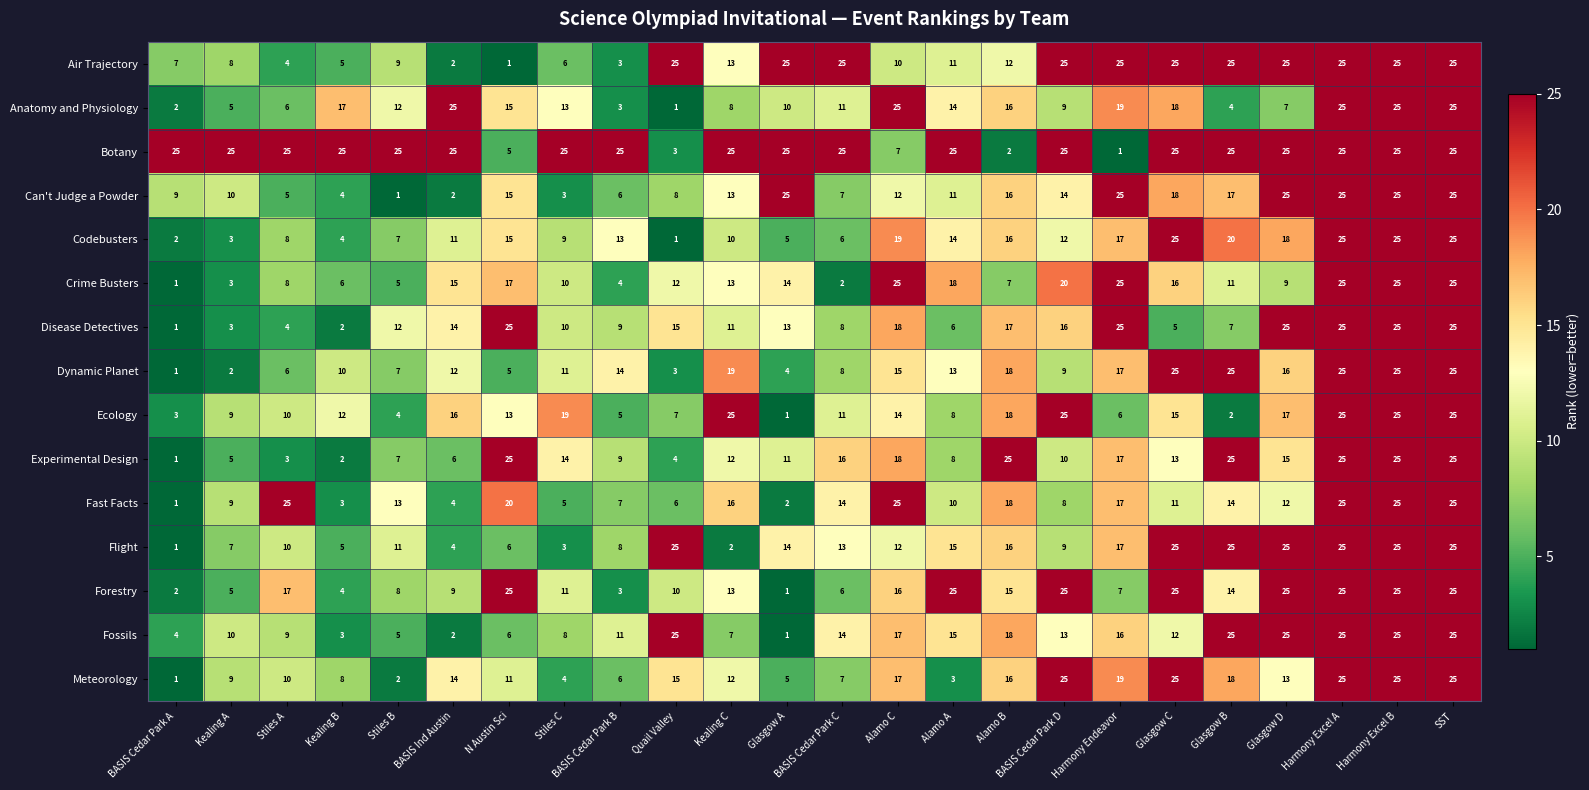

What is the average value of the Forestry series?

14